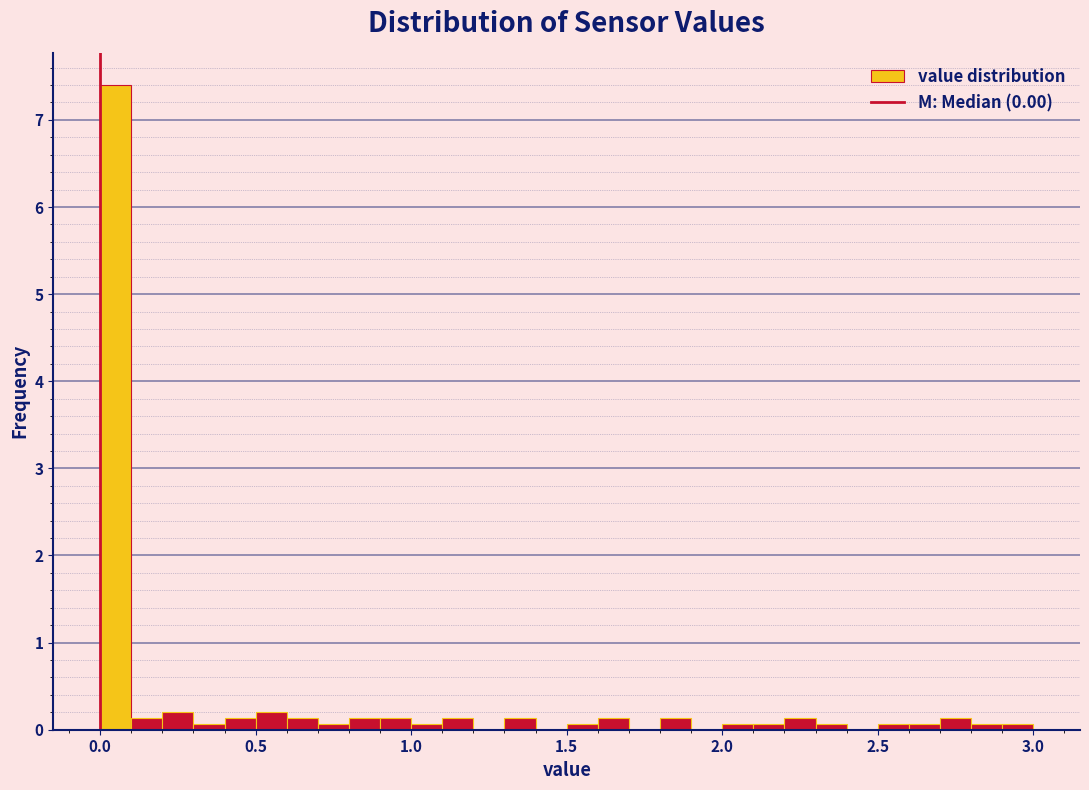

Around what value on the x-axis is the tallest bar? Give the approximate position of its centre, as read against the axis.

0.05